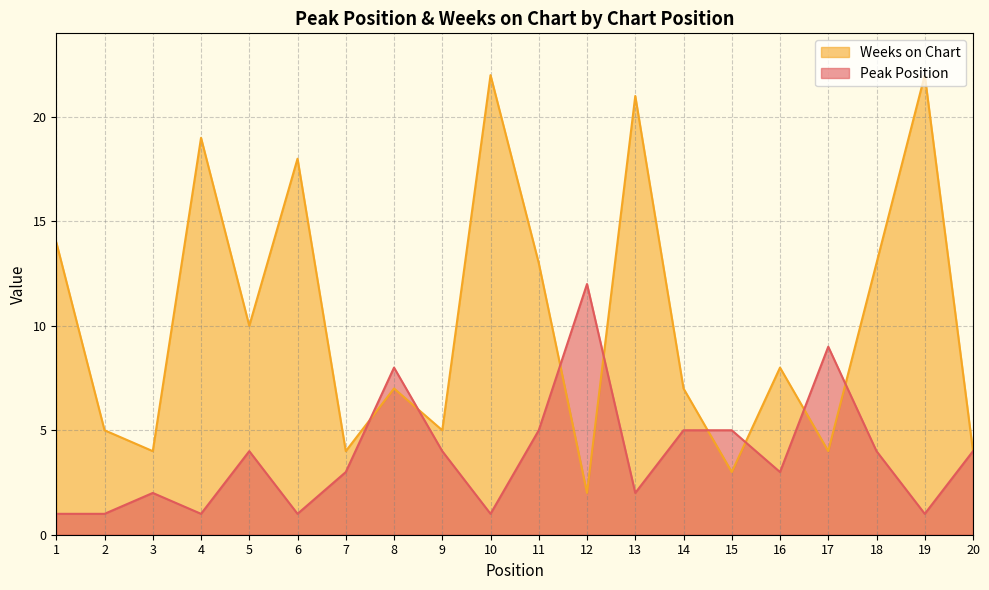

Which series ends up on top after the final intersection of Weeks on Chart and Peak Position?

Weeks on Chart